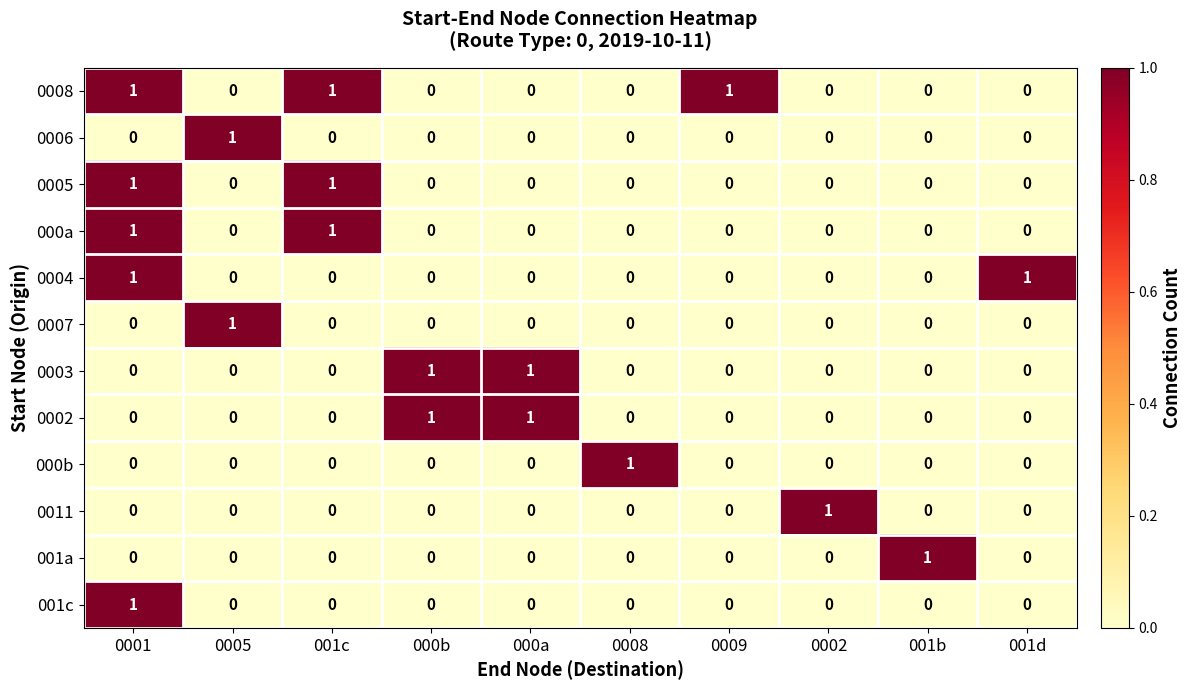

At how many categories does at least one series exceed 0?

10